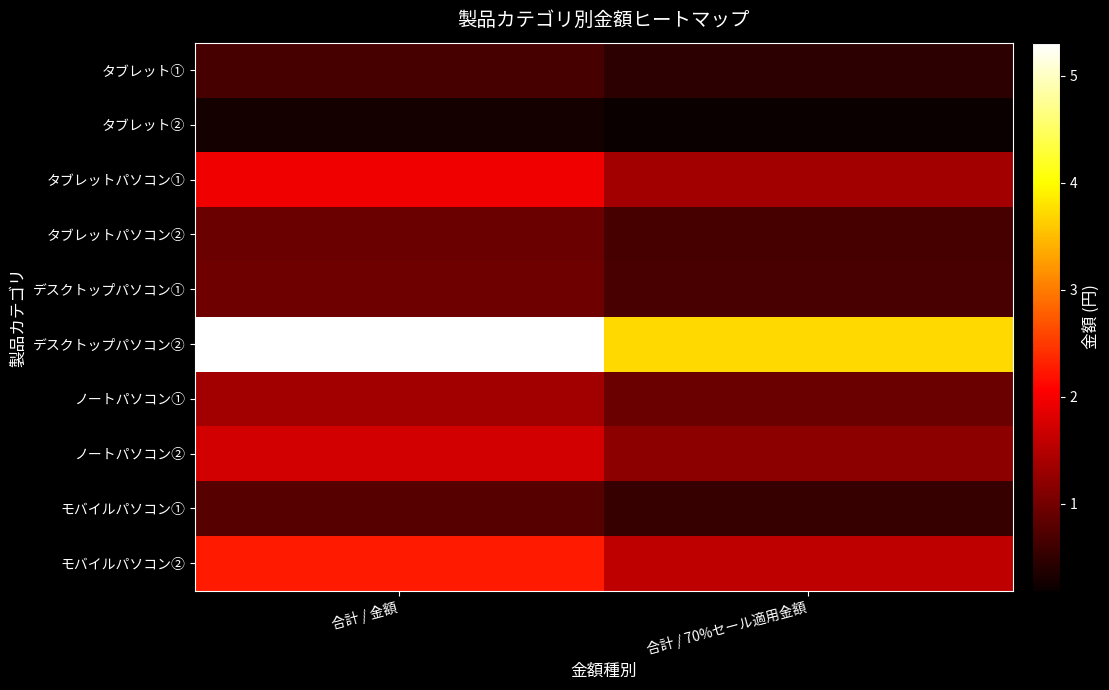

At which category does the chart reach its minimum across all series?

合計 / 70%セール適用金額